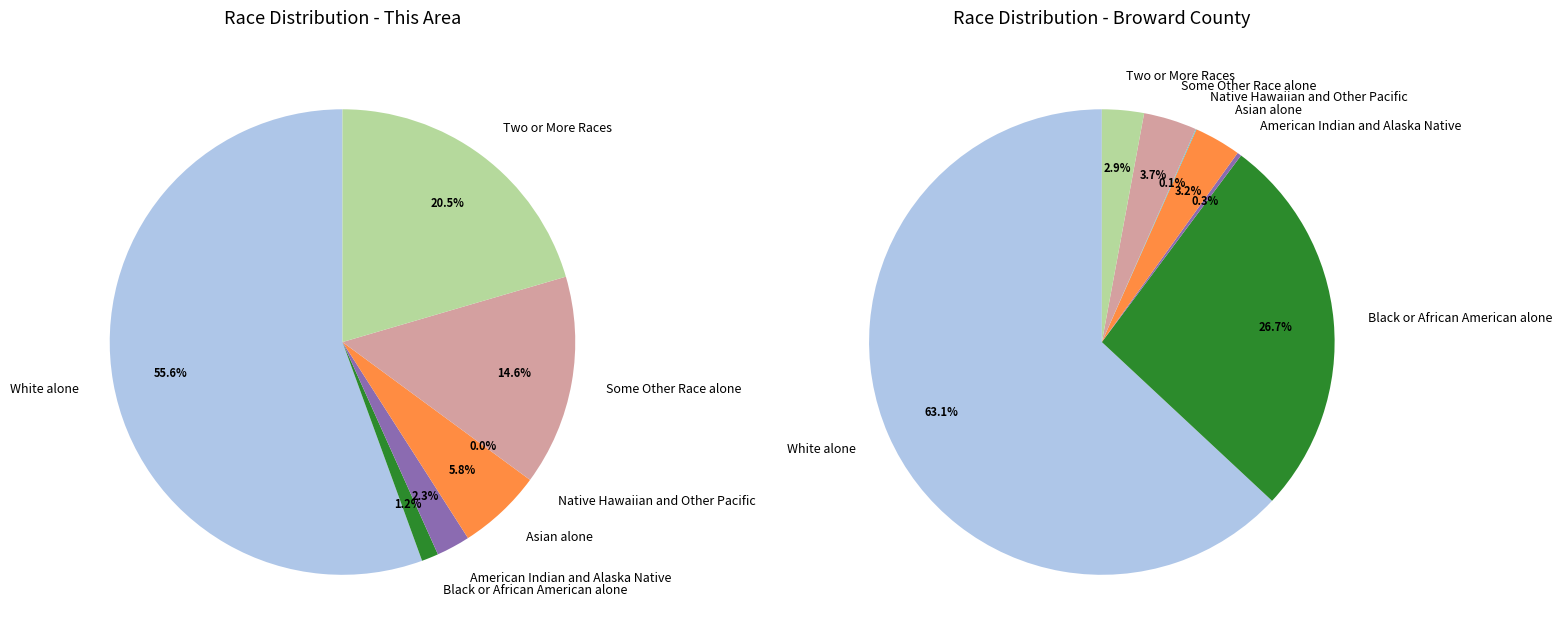

To the nearest percent, what portion does Some Other Race alone represent?

15%